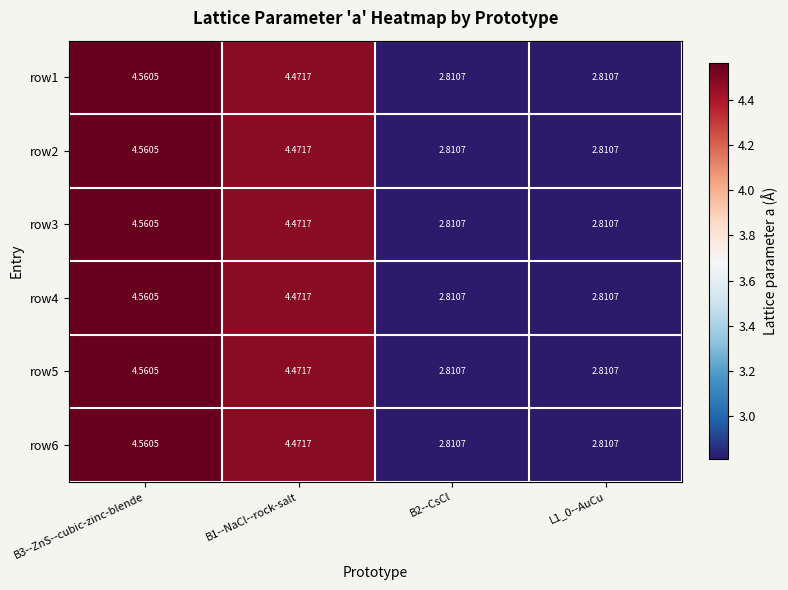

Is the value of row5 at L1_0--AuCu greater than the value of row1 at B3--ZnS--cubic-zinc-blende?

No